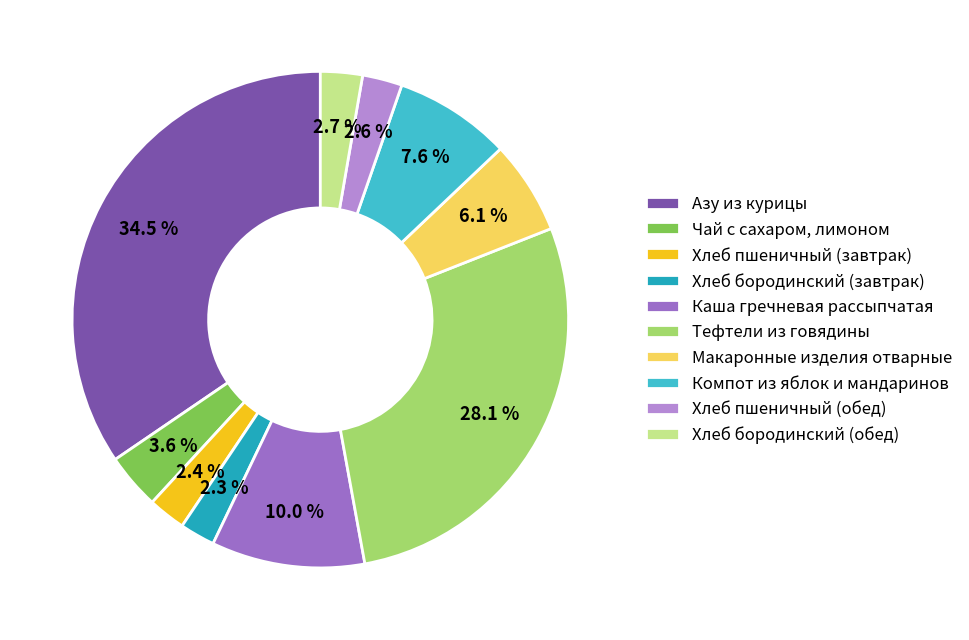

To the nearest percent, what is the combined percentage of Хлеб пшеничный (обед) and Тефтели из говядины?

31%